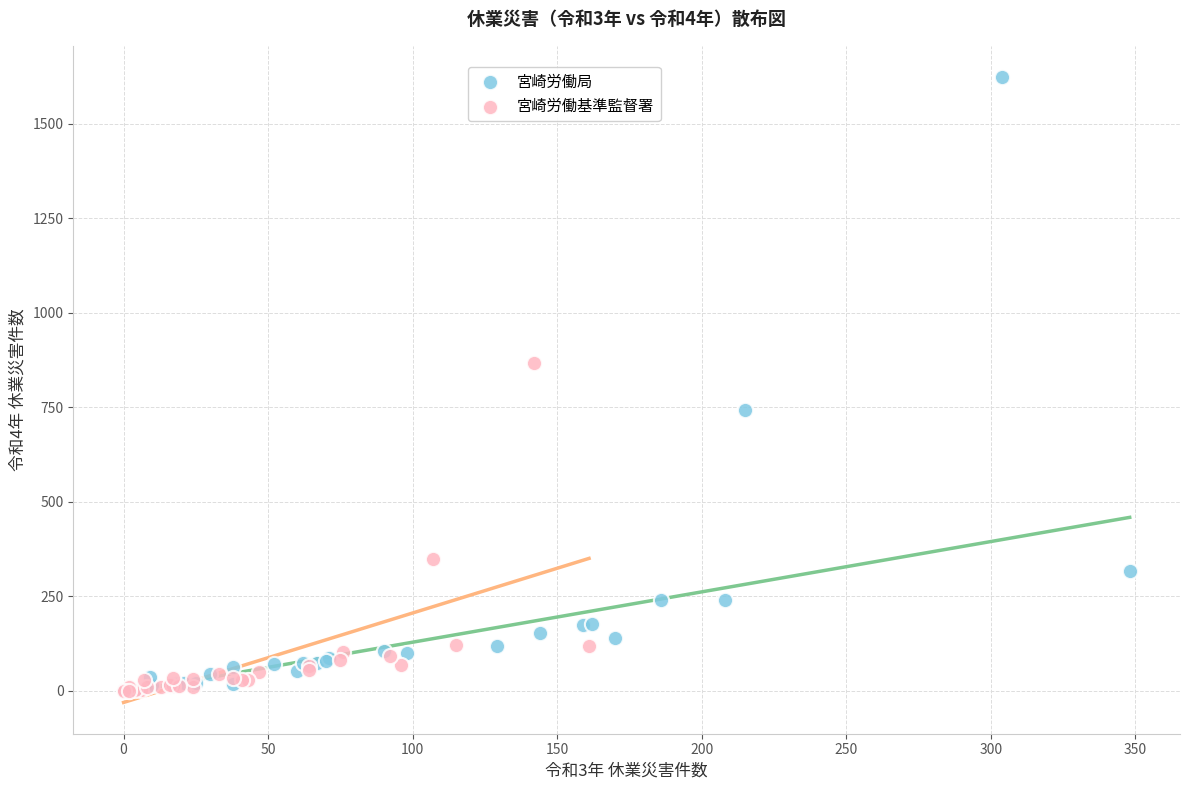

Which series has the widest spread of Y values?

宮崎労働局